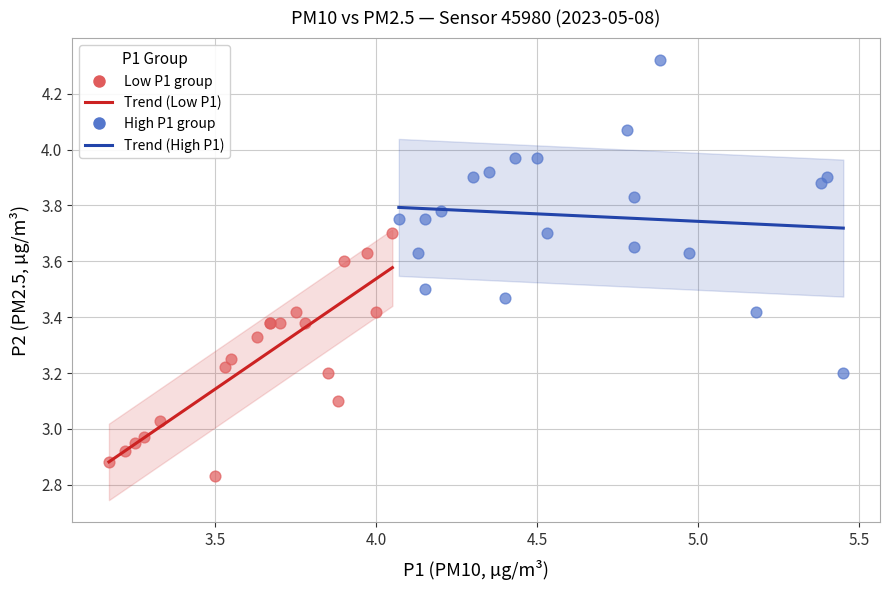

Which series contains the lowest Y value?

Low P1 group